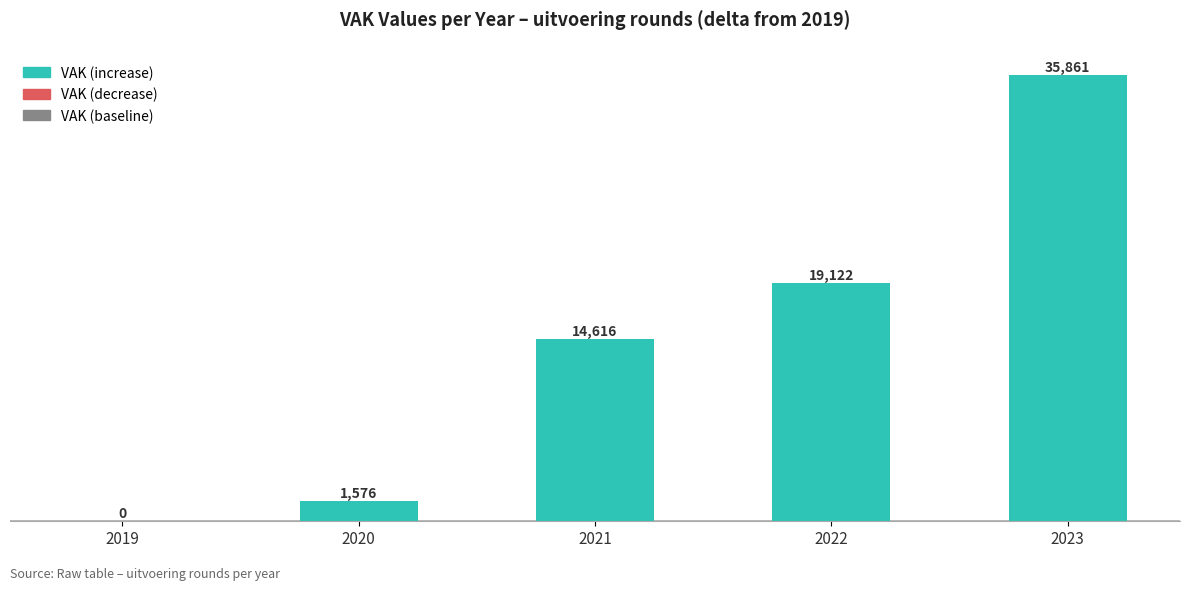

What is the greatest value displayed?

35861